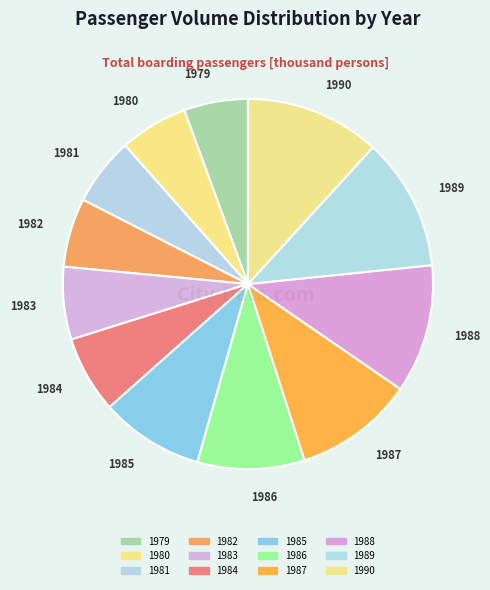

True or false: 1988 accounts for 11% of the total.

True